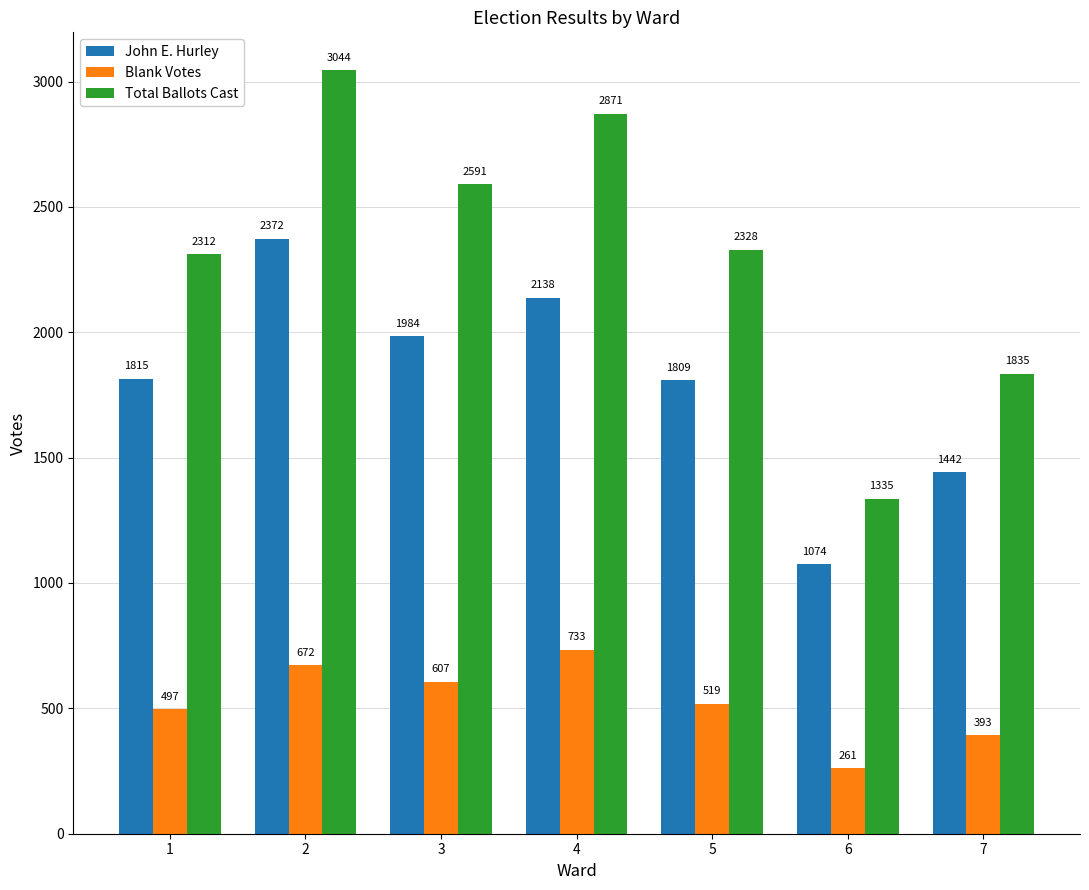

Which series has the largest range (max minus min)?

Total Ballots Cast